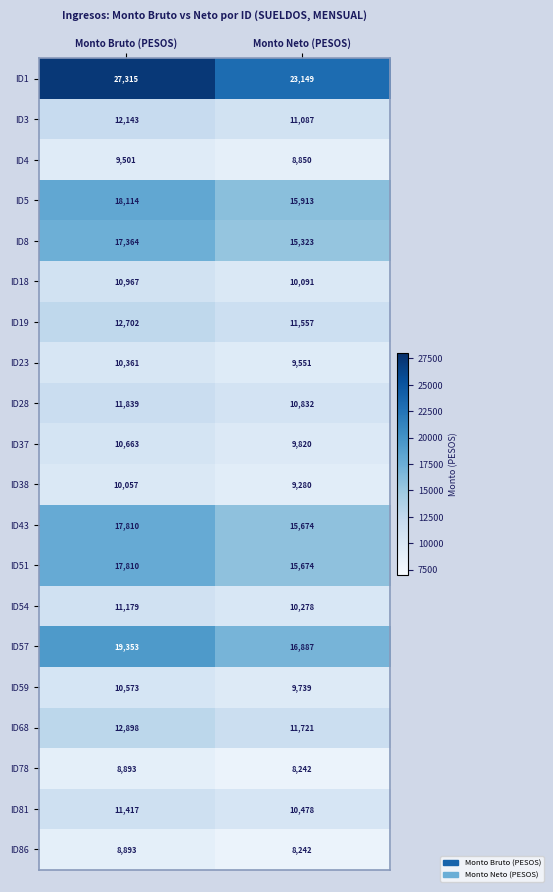

How many data points does each series have?

2